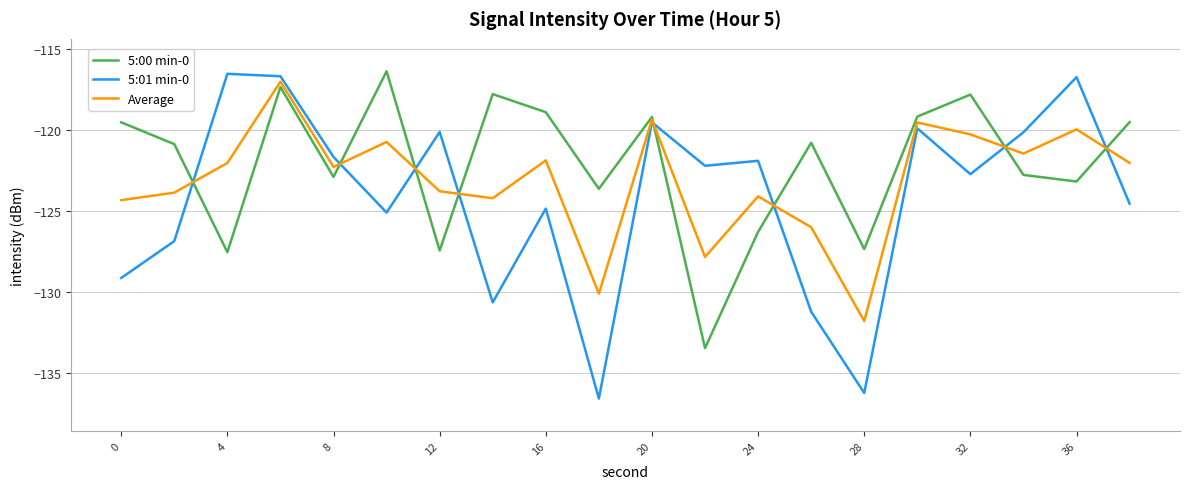

True or false: 5:01 min-0 and 5:00 min-0 intersect in this chart.

True